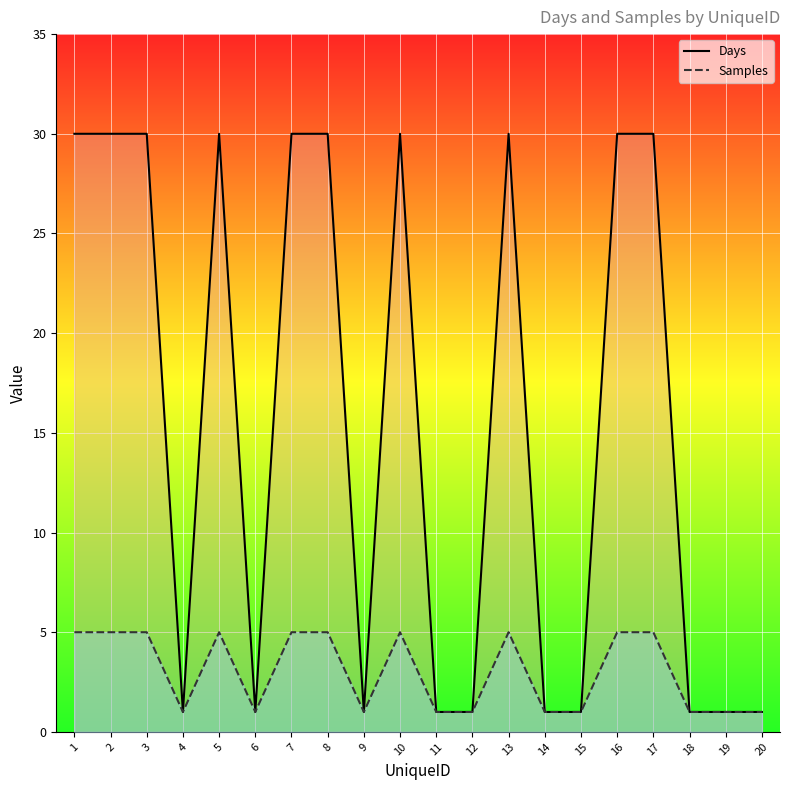

Count the number of categories in the chart.

20